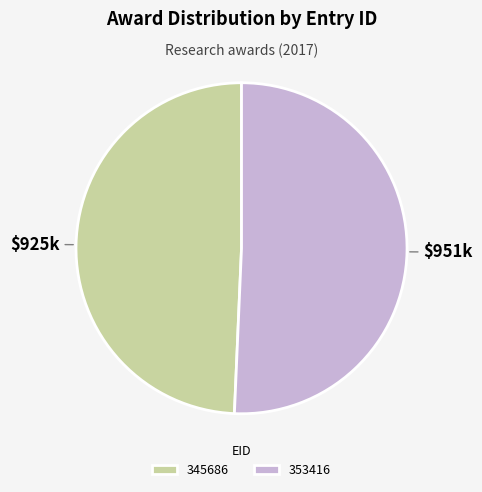

Is the sum of 345686 and 353416 greater than half?

Yes